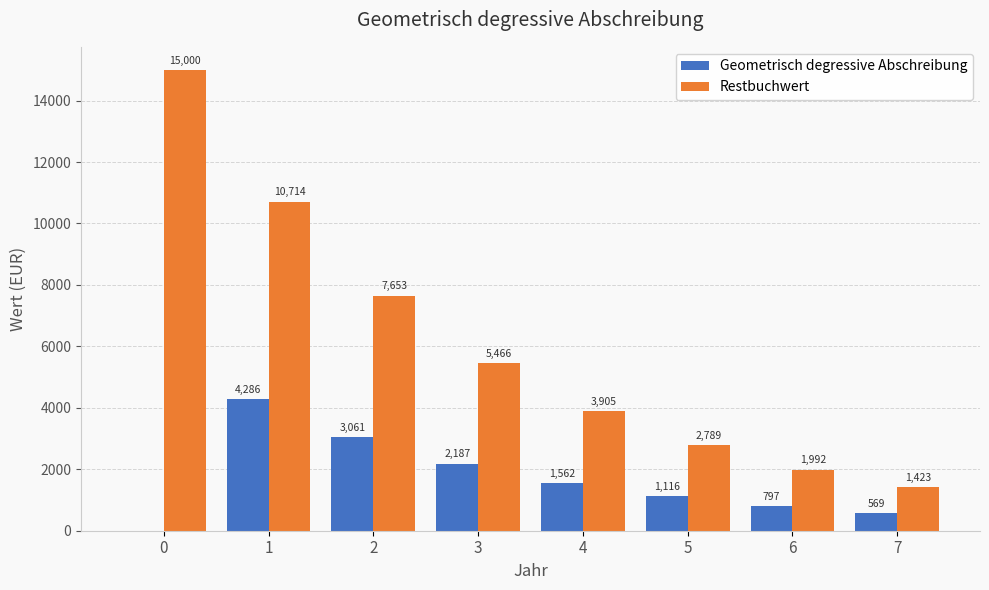

True or false: Geometrisch degressive Abschreibung has a value of 1561.8 at 4.

True